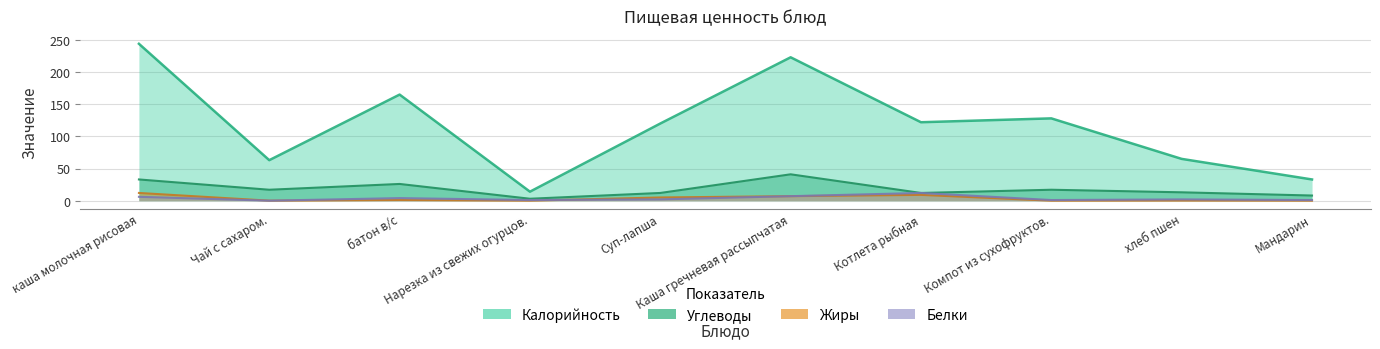

Reading left to right, transcribe all the data shown in this chart.

Калорийность: 244.0	63.0	165.0	14.0	120.0	223.0	122.0	128.0	65.0	33.0
Углеводы: 33.0	17.0	26.0	3.0	12.0	41.0	12.0	17.0	13.0	8.0
Жиры: 12.0	0.0	1.0	0.0	5.0	7.0	9.0	0.0	0.2	0.0
Белки: 6.0	0.0	4.0	1.0	2.0	7.0	12.0	1.0	2.0	1.0